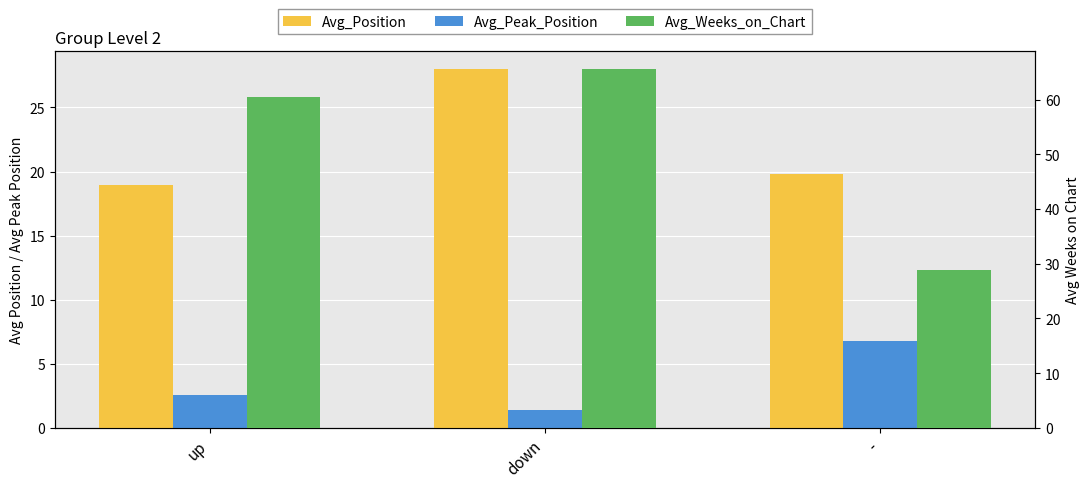

How many groups of bars are there?

3